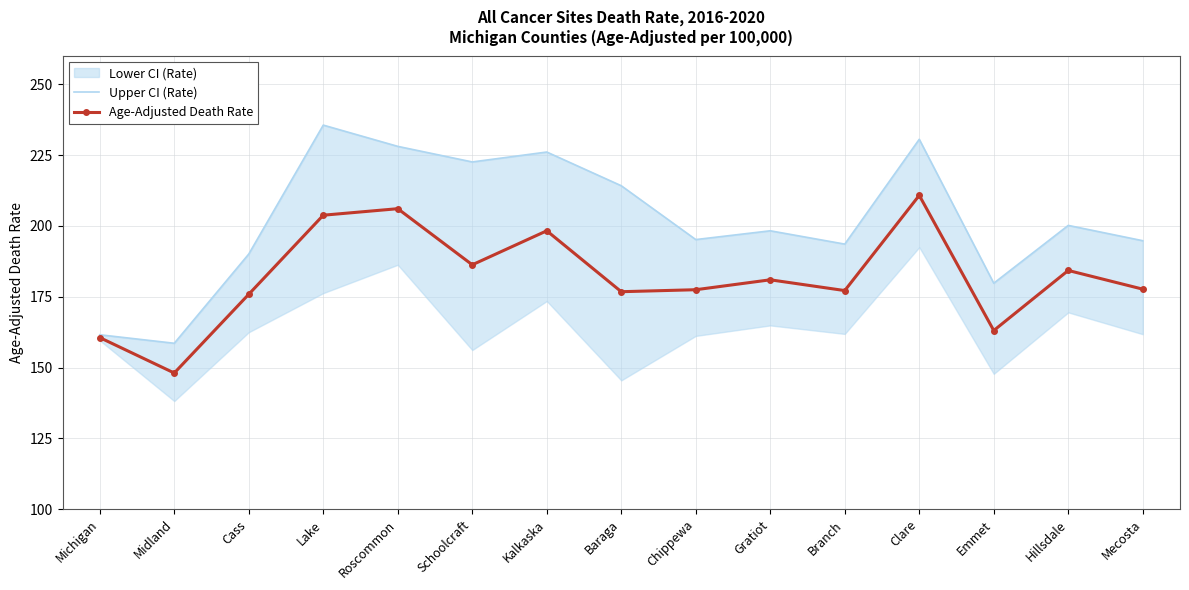

What is the value of the Age-Adjusted Death Rate point at the 3rd from the left?

175.9